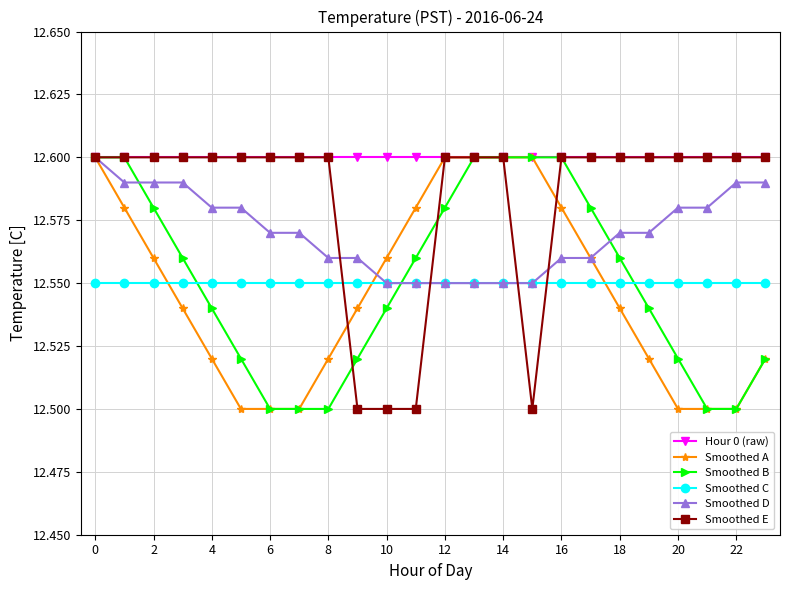

Which series has the largest total across all categories?

Hour 0 (raw)